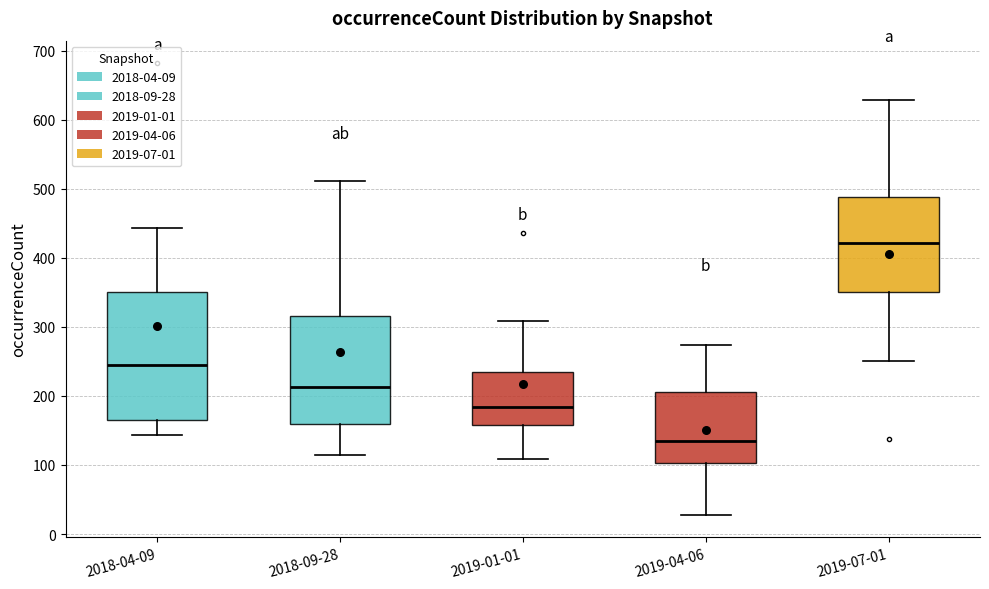

Reading left to right, read every box against the y-axis: the position of its median line, the range the box covers, and the ends of its whiskers. The values are not printed on the chart, so give them approximately, as read against the axis.

2018-04-09: median 240, box 170 to 350, whiskers 140 to 440
2018-09-28: median 210, box 160 to 320, whiskers 120 to 510
2019-01-01: median 180, box 160 to 230, whiskers 110 to 310
2019-04-06: median 130, box 100 to 210, whiskers 30 to 270
2019-07-01: median 420, box 350 to 490, whiskers 250 to 630